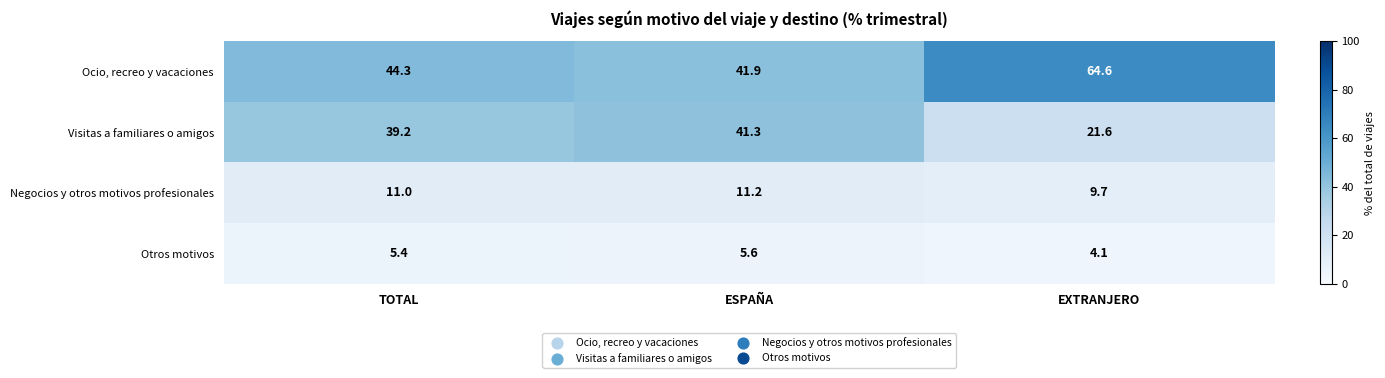

What is the approximate value of Otros motivos at EXTRANJERO?

4.1